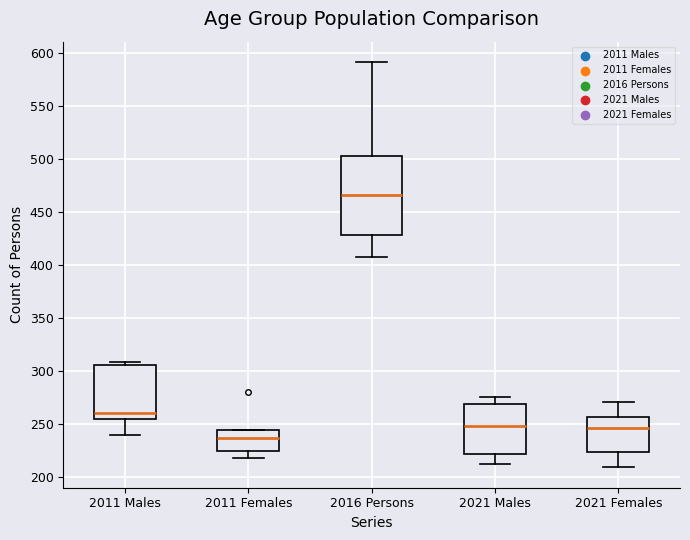

Reading left to right, read every box against the y-axis: the position of its median line, the range the box covers, and the ends of its whiskers. The values are not printed on the chart, so give them approximately, as read against the axis.

2011 Males: median 260, box 255 to 305, whiskers 240 to 310
2011 Females: median 235, box 225 to 245, whiskers 220 to 245
2016 Persons: median 465, box 430 to 505, whiskers 410 to 590
2021 Males: median 250, box 220 to 270, whiskers 210 to 275
2021 Females: median 245, box 225 to 255, whiskers 210 to 270